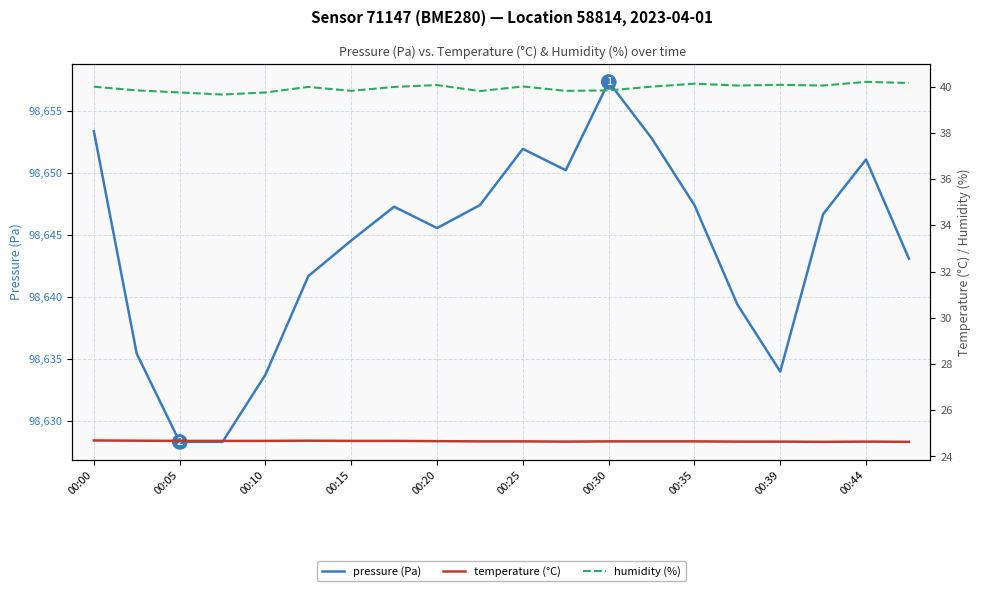

What is the minimum value for pressure?

98628.3